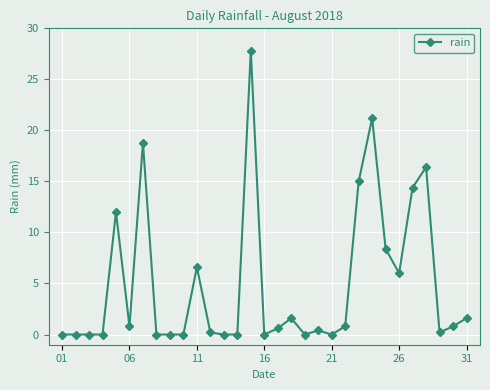

What is the greatest value displayed?

27.8